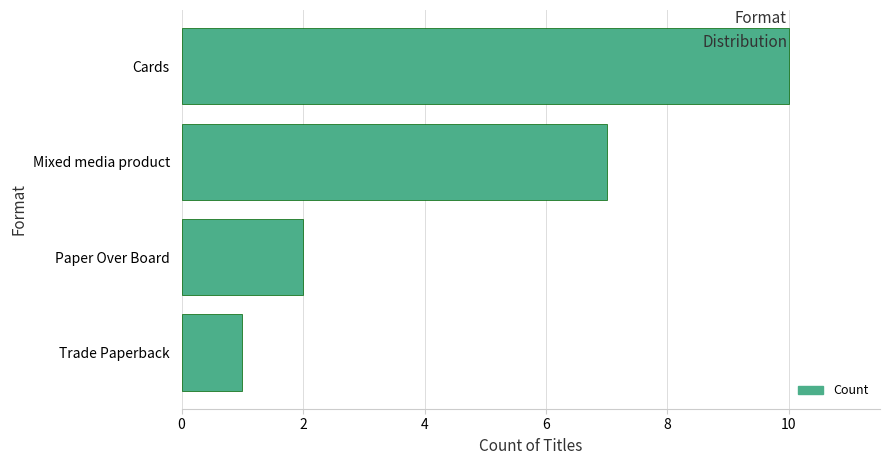

List the labels in order of value, largest first.

Cards, Mixed media product, Paper Over Board, Trade Paperback